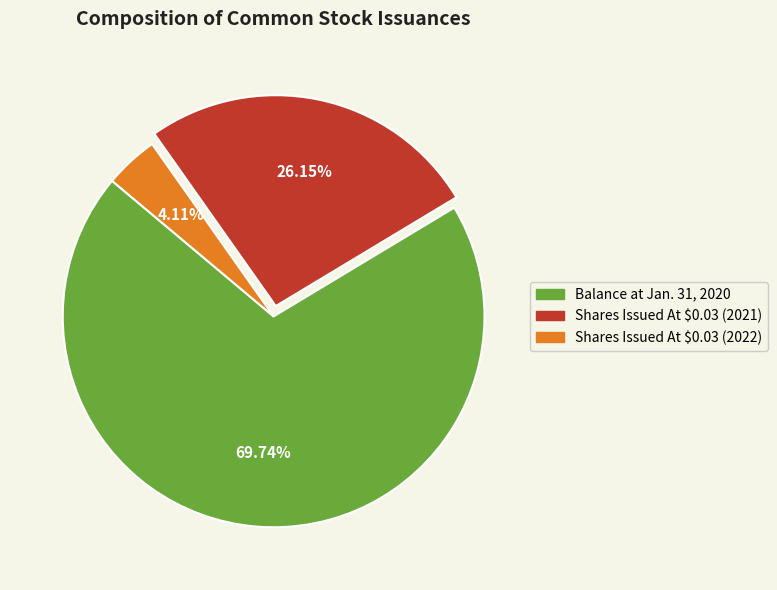

How much of the chart is everything except Balance at Jan. 31, 2020?

30.3%